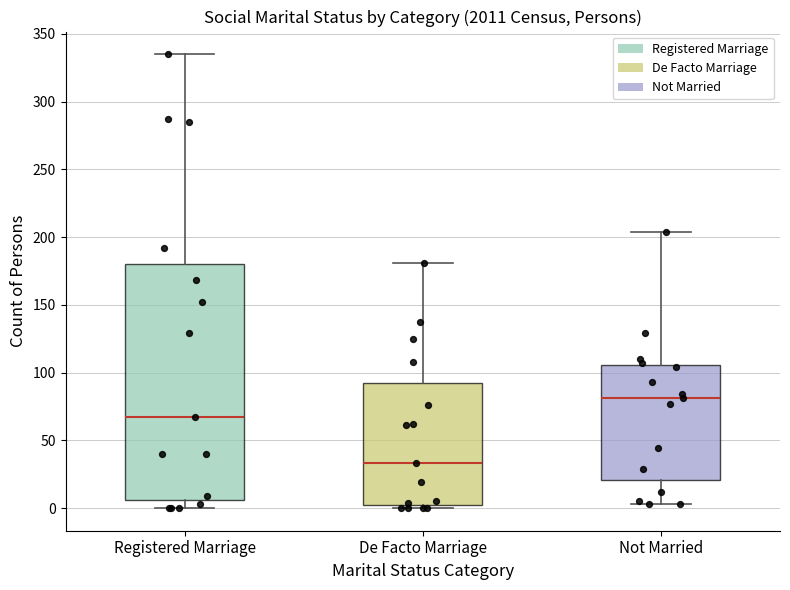

Reading left to right, read every box against the y-axis: the position of its median line, the range the box covers, and the ends of its whiskers. The values are not printed on the chart, so give them approximately, as read against the axis.

Registered Marriage: median 65, box 5 to 180, whiskers 0 to 335
De Facto Marriage: median 35, box 0 to 90, whiskers 0 (just below the box's lower edge) to 180
Not Married: median 80, box 20 to 105, whiskers 5 to 205